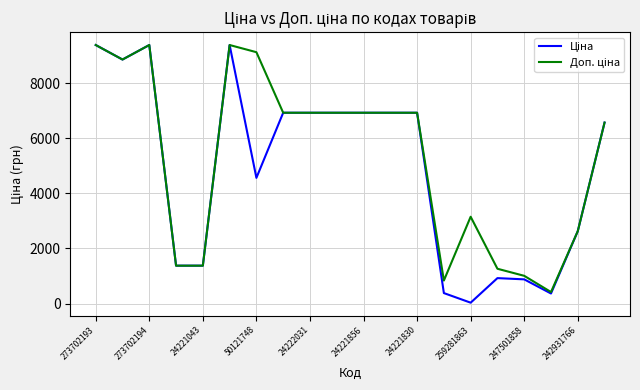

What is the greatest value displayed?

9384.0